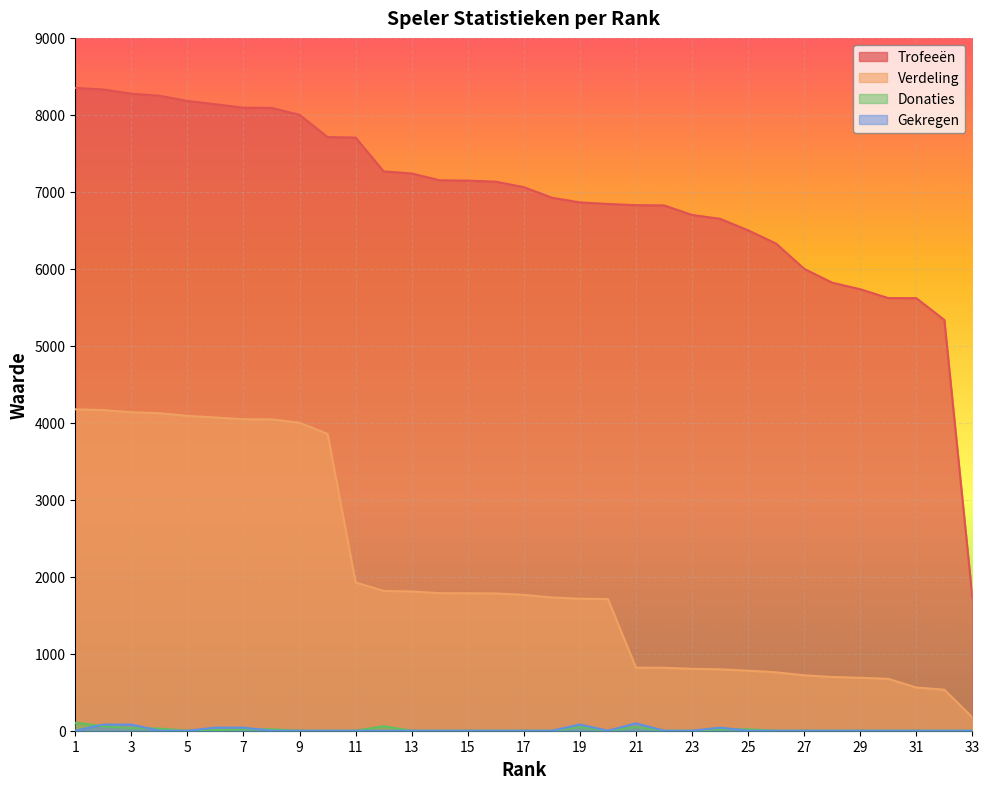

Reading left to right, what are all the values shown in this chart?

Trofeeën: 1=8350	2=8330	3=8275	4=8249	5=8181	6=8138	7=8093	8=8091	9=8000	10=7712	11=7705	12=7266	13=7239	14=7150	15=7146	16=7132	17=7061	18=6924	19=6863	20=6843	21=6827	22=6824	23=6700	24=6650	25=6500	26=6328	27=6000	28=5820	29=5735	30=5620	31=5619	32=5336	33=1732
Verdeling: 1=4175	2=4165	3=4137	4=4124	5=4090	6=4069	7=4046	8=4045	9=4000	10=3856	11=1926	12=1816	13=1809	14=1787	15=1786	16=1783	17=1765	18=1731	19=1715	20=1710	21=819	22=818	23=804	24=798	25=780	26=759	27=720	28=698	29=688	30=674	31=561	32=533	33=173
Donaties: 1=104	2=58	3=34	4=28	5=0	6=8	7=18	8=18	9=0	10=0	11=0	12=58	13=0	14=0	15=0	16=0	17=0	18=0	19=46	20=0	21=48	22=0	23=0	24=18	25=18	26=0	27=0	28=0	29=0	30=0	31=0	32=0	33=0
Gekregen: 1=0	2=80	3=80	4=0	5=0	6=40	7=40	8=0	9=0	10=0	11=0	12=0	13=0	14=0	15=0	16=0	17=0	18=0	19=80	20=0	21=96	22=0	23=0	24=40	25=0	26=0	27=0	28=0	29=0	30=0	31=0	32=0	33=0